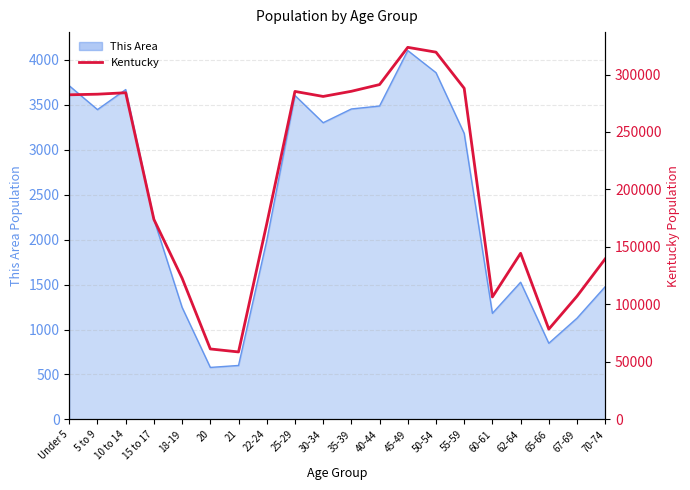

How many lines are shown in the chart?

1